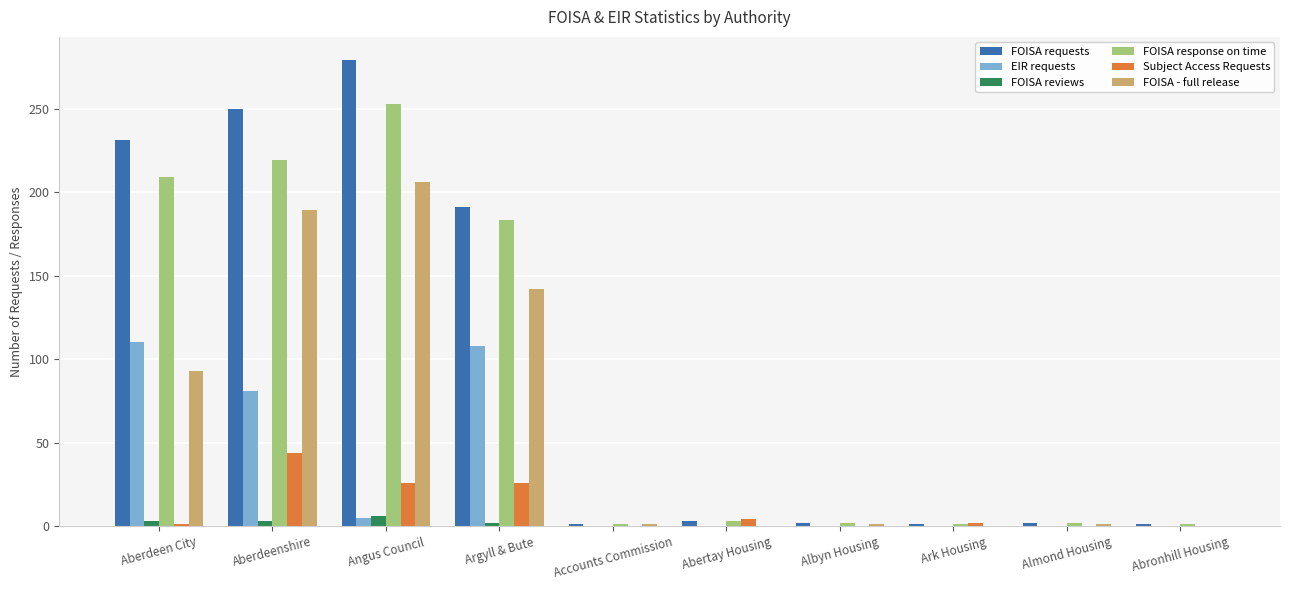

How many categories are shown in the chart?

10